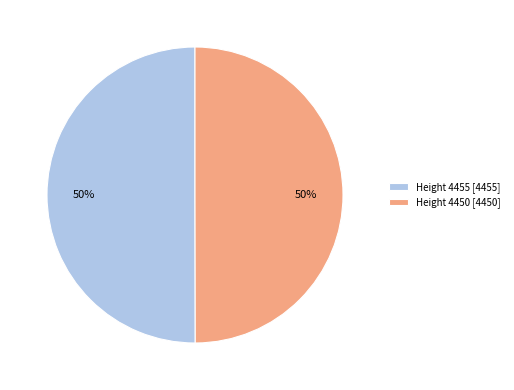

Combined, do Height 4450 [4450] and Height 4455 [4455] account for over 50%?

Yes